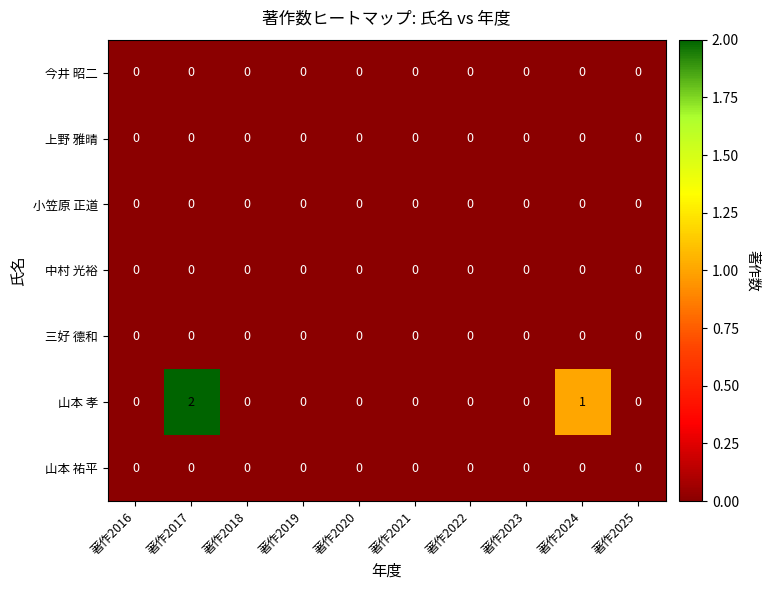

Which series has the widest spread of values?

山本 孝